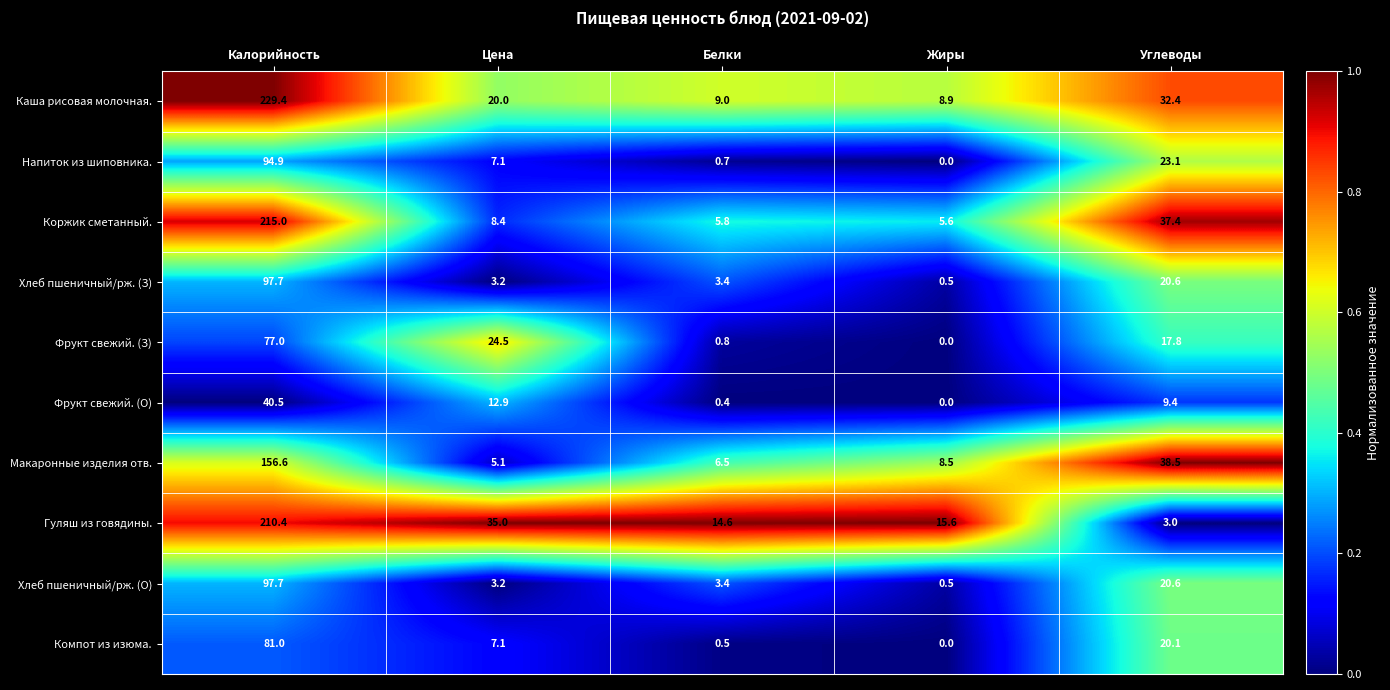

Count the number of data series in this chart.

10